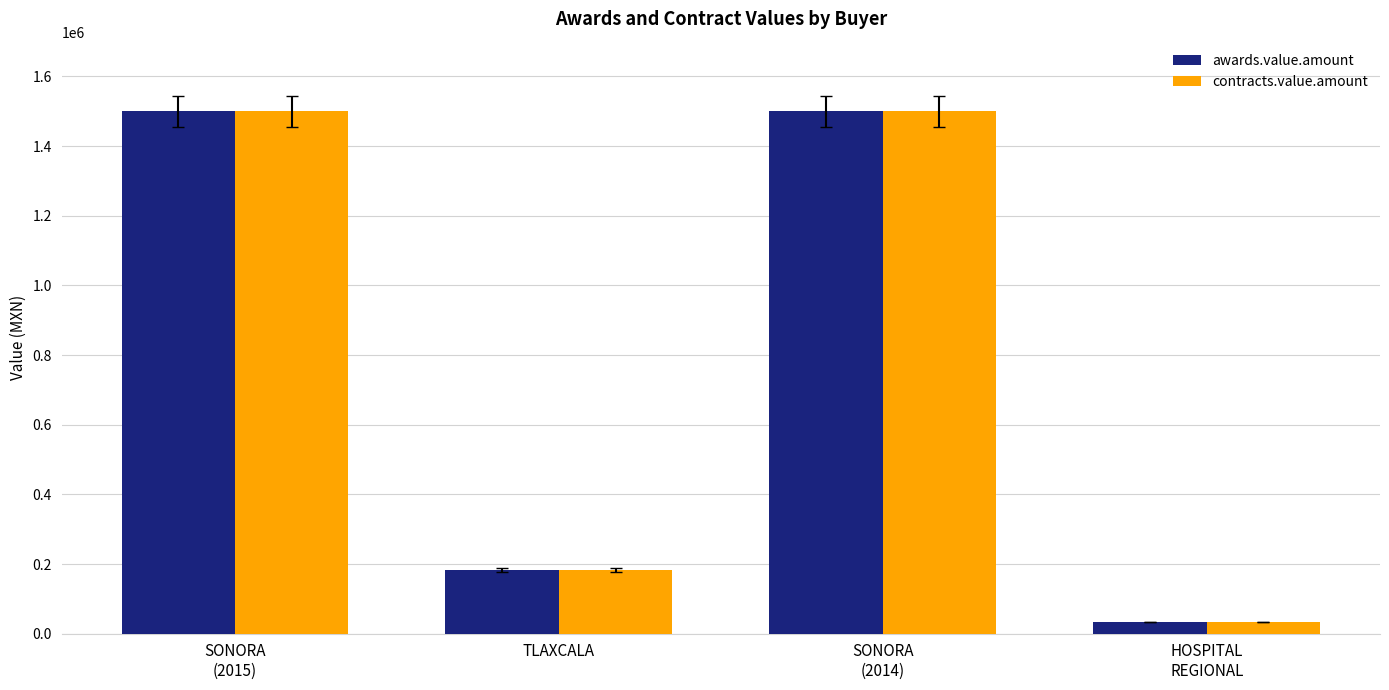

How many distinct data groups are displayed?

2